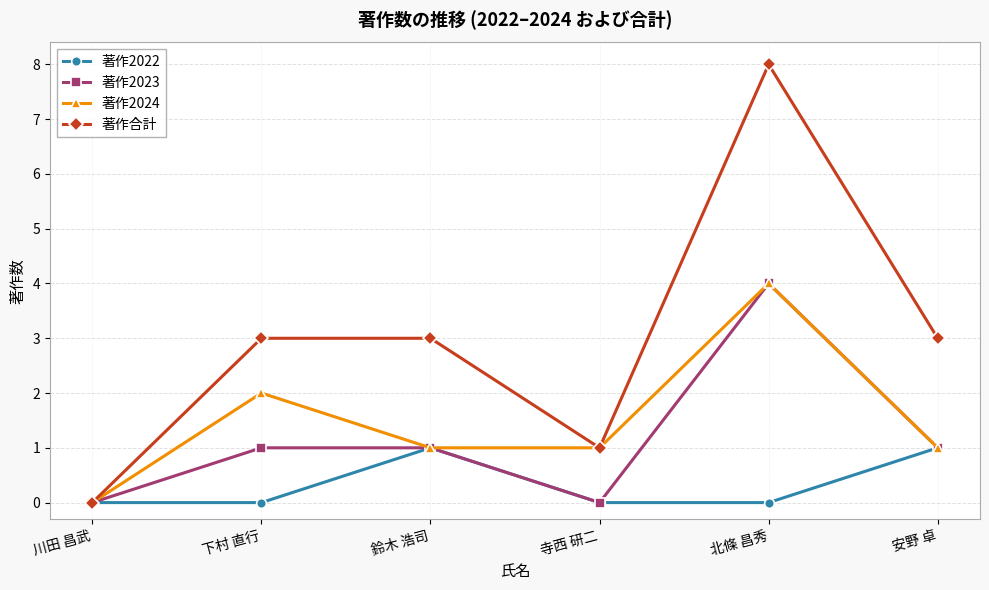

Is the value of 著作合計 at 安野 卓 greater than the value of 著作2023 at 下村 直行?

Yes